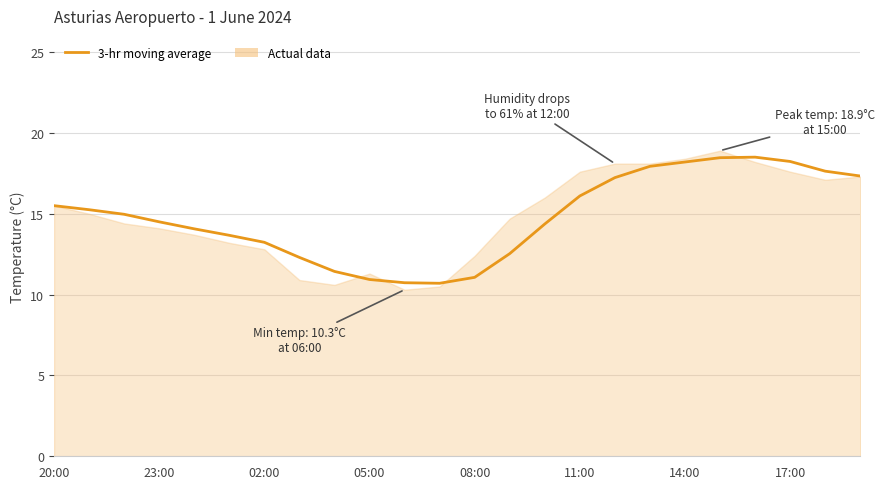

The chart shows a value of 15.5 at 20:00. True or false?

True